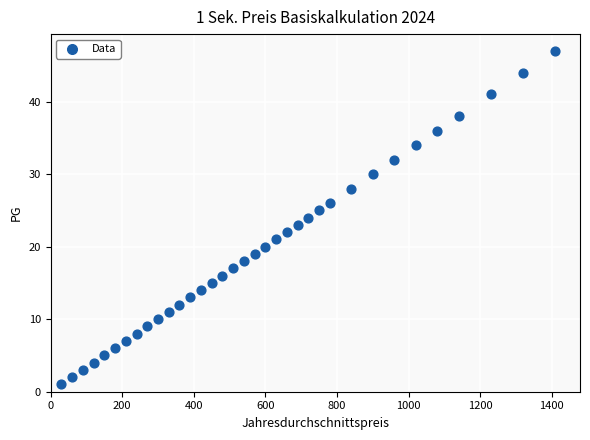

What is the range of Y values (max minus min)?

46